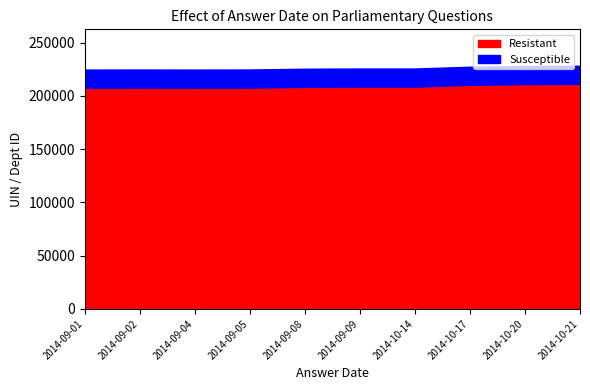

What is the maximum value for Resistant?

211354